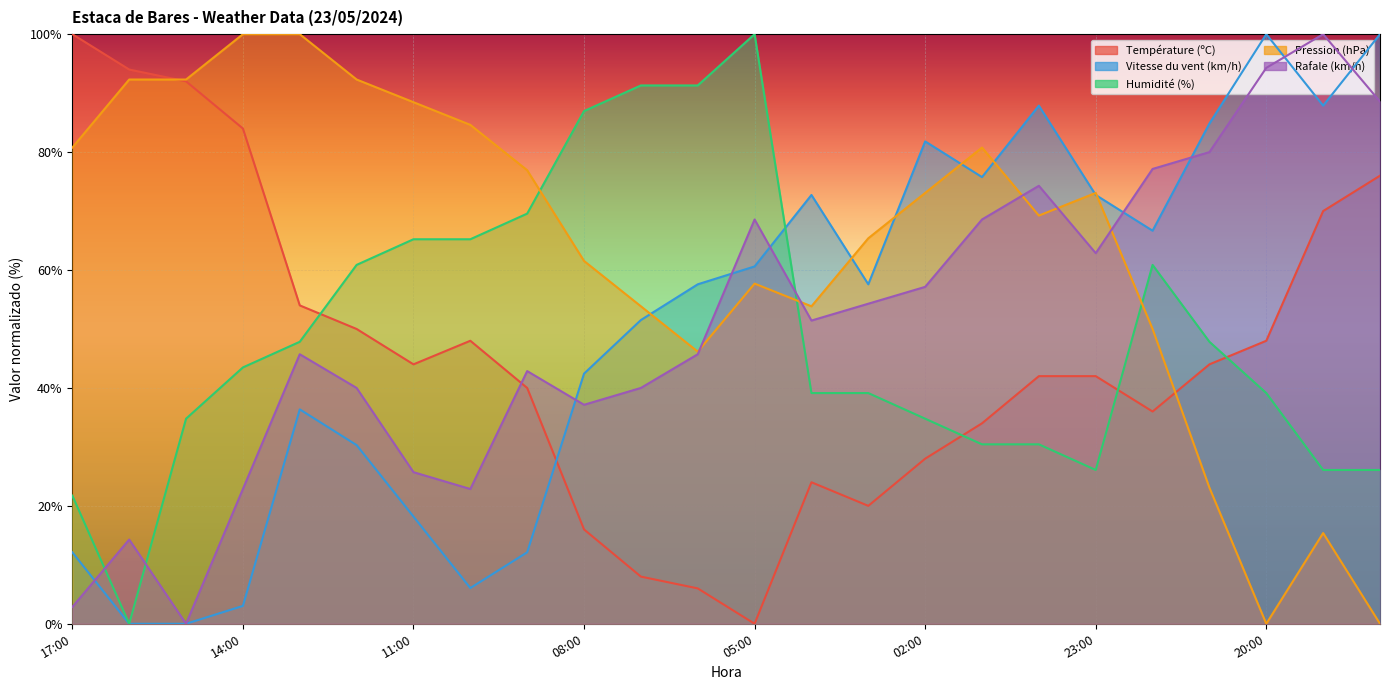

Reading right to left, what are all the values shown in this chart?

Température (ºC): 76.0	70.0	48.0	44.0	36.0	42.0	42.0	34.0	28.0	20.0	24.0	0.0	6.0	8.0	16.0	40.0	48.0	44.0	50.0	54.0	84.0	92.0	94.0	100.0
Vitesse du vent (km/h): 100.0	87.9	100.0	84.8	66.7	72.7	87.9	75.8	81.8	57.6	72.7	60.6	57.6	51.5	42.4	12.1	6.1	18.2	30.3	36.4	3.0	0.0	0.0	12.1
Humidité (%): 26.1	26.1	39.1	47.8	60.9	26.1	30.4	30.4	34.8	39.1	39.1	100.0	91.3	91.3	87.0	69.6	65.2	65.2	60.9	47.8	43.5	34.8	0.0	21.7
Pression (hPa): 0.0	15.4	0.0	23.1	50.0	73.1	69.2	80.8	73.1	65.4	53.8	57.7	46.2	53.8	61.5	76.9	84.6	88.5	92.3	100.0	100.0	92.3	92.3	80.8
Rafale (km/h): 88.6	100.0	94.3	80.0	77.1	62.9	74.3	68.6	57.1	54.3	51.4	68.6	45.7	40.0	37.1	42.9	22.9	25.7	40.0	45.7	22.9	0.0	14.3	2.9